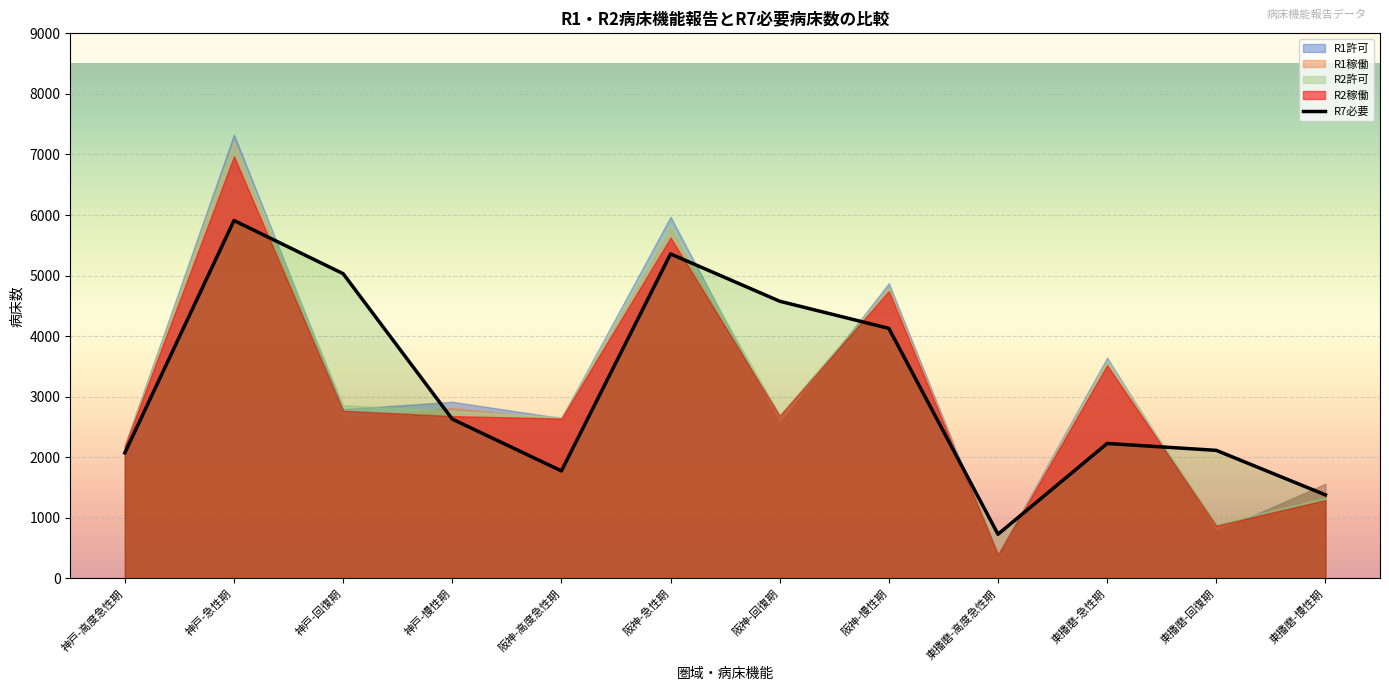

At which category does the chart reach its peak across all series?

神戸-急性期